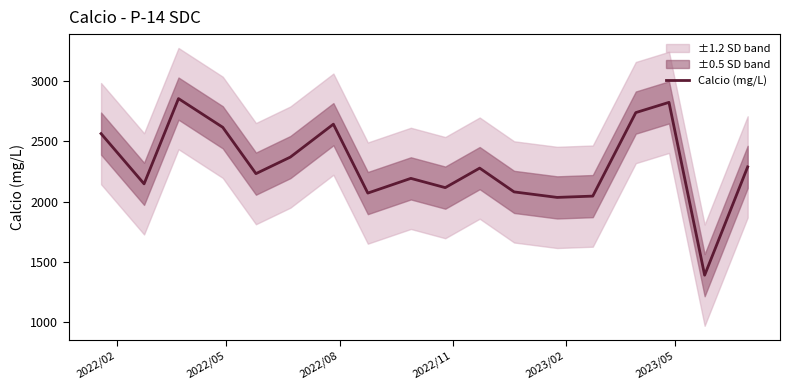

Is this an area chart (filled region under the line)?

No